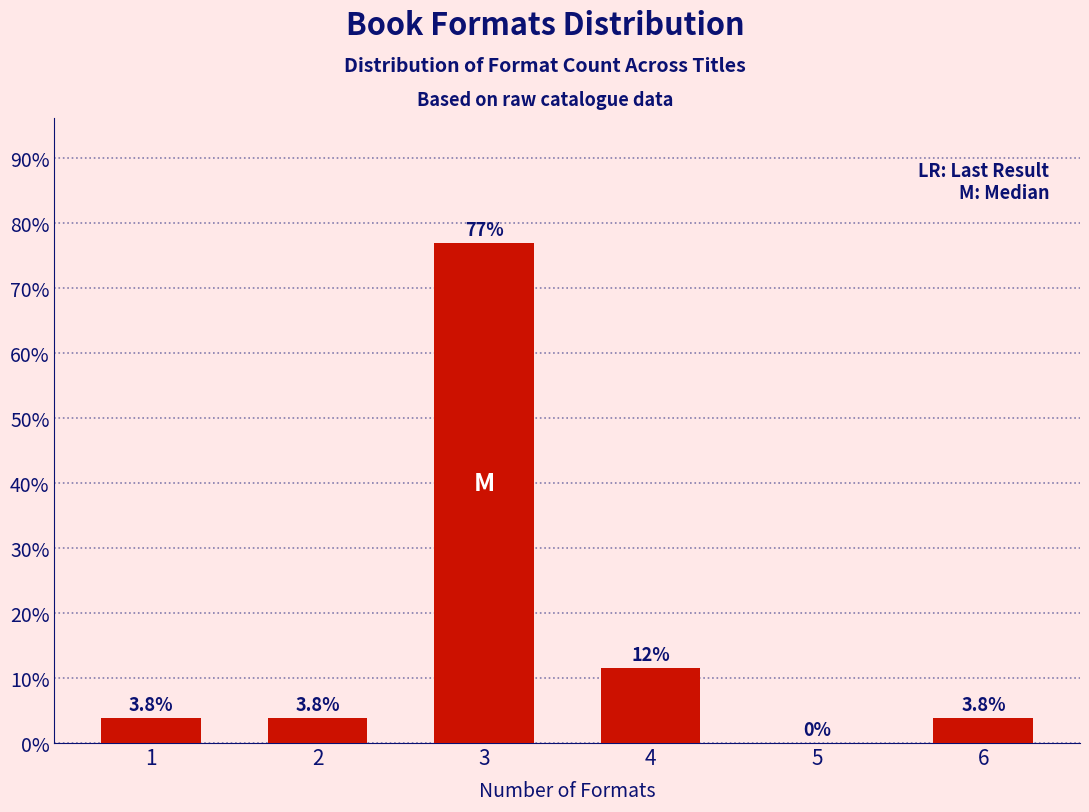

Reading left to right, extract all data points from this chart.

1=3.8	2=3.8	3=76.9	4=11.5	5=0.0	6=3.8